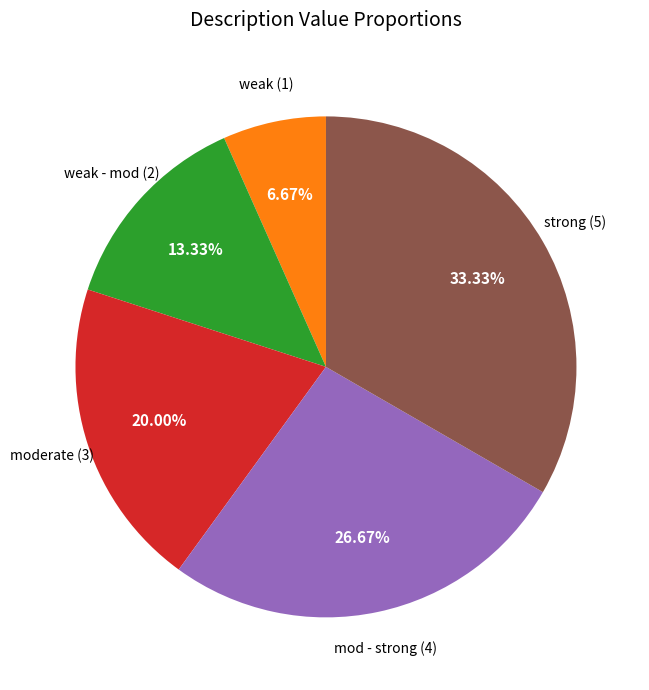

Is it true that weak is 7% of the pie?

True